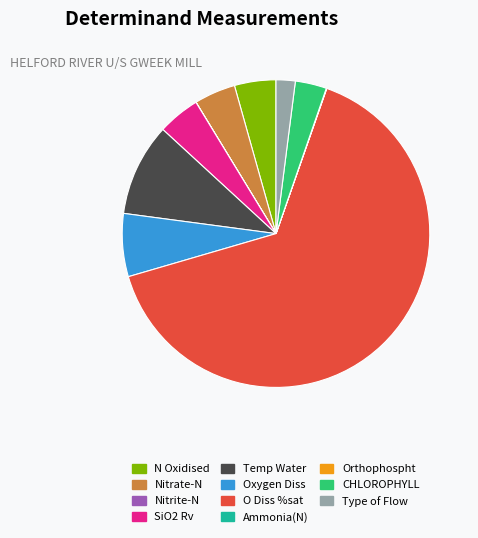

Is the sum of O Diss %sat and Nitrate-N greater than half?

Yes